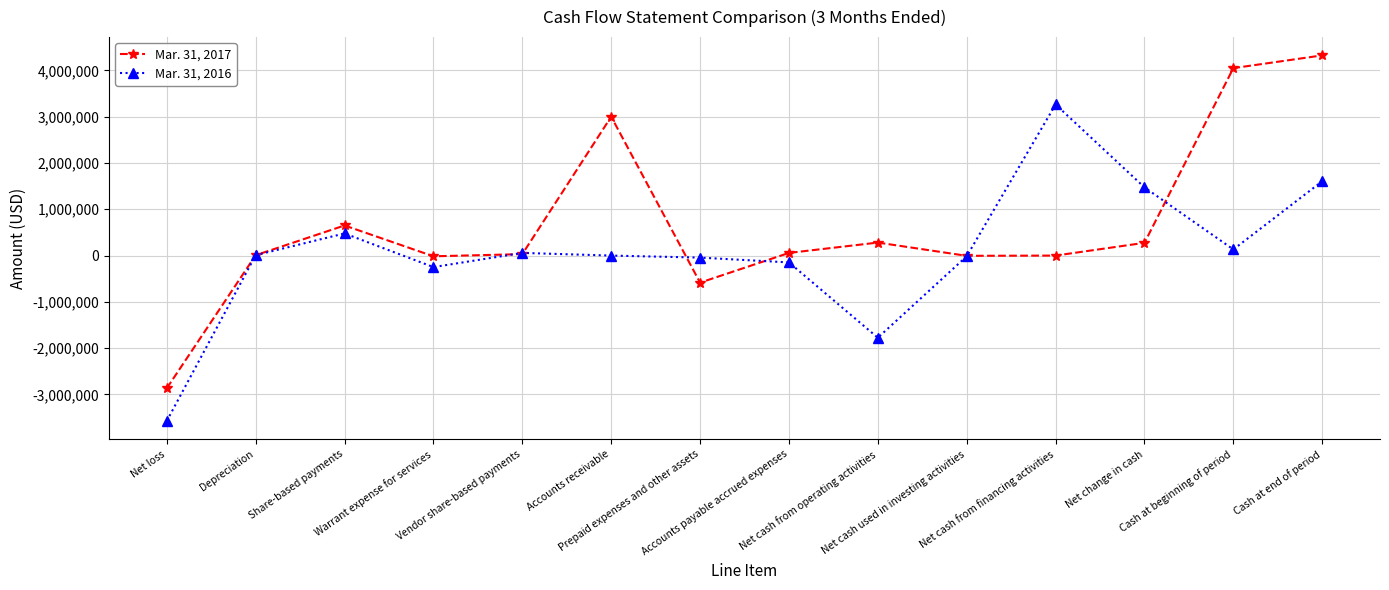

What is the total value across all series at Net cash from operating activities?

-1494124